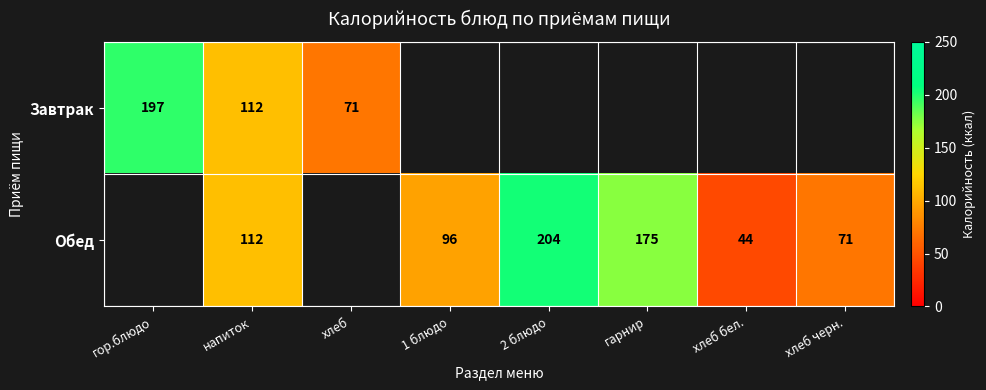

True or false: Обед has a value of 78 at 2 блюдо.

False